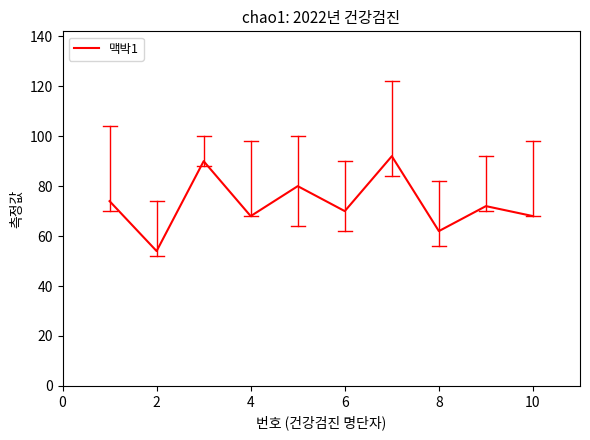

What is the difference between the maximum and minimum values?

38